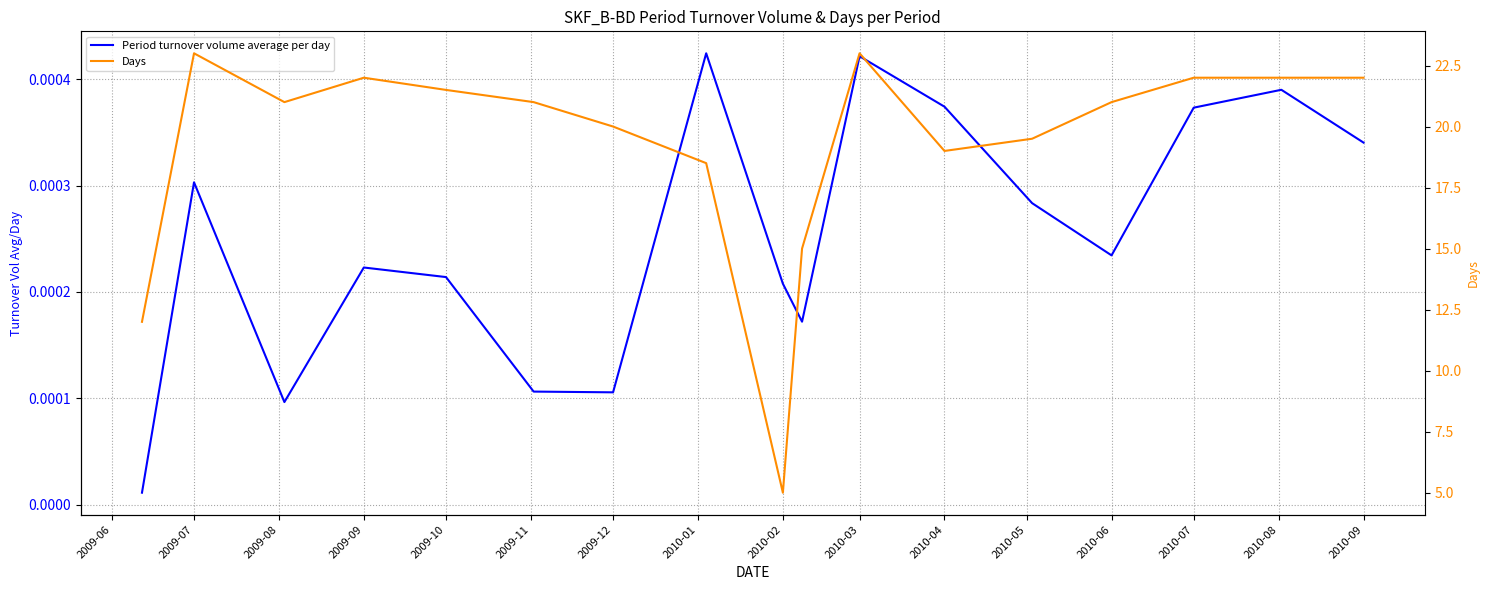

What is the maximum value for Days?

23.0